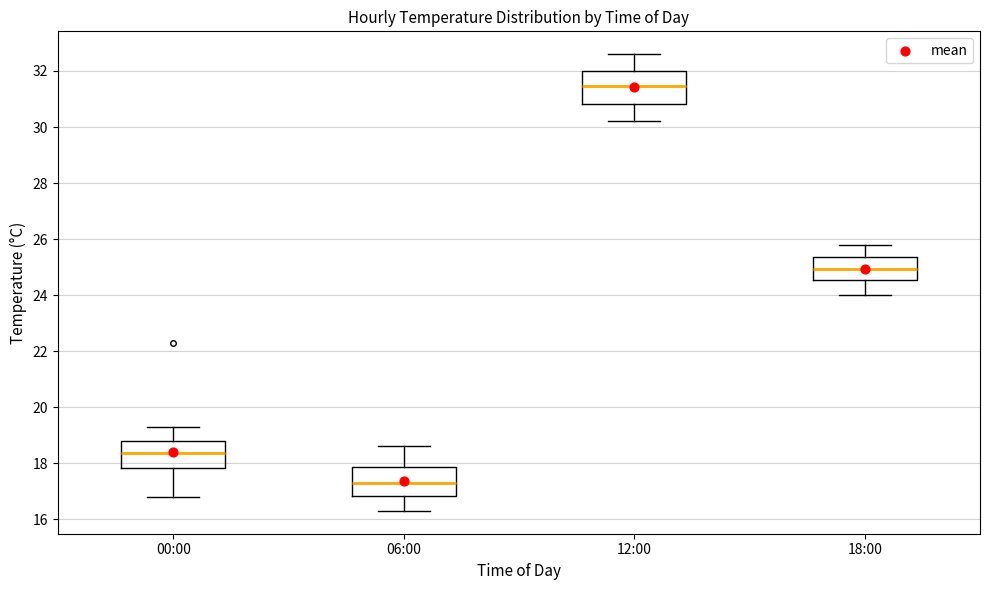

Where is the lower edge of the box for 00:00 on the y-axis? The values are not printed on the chart, so give them approximately, as read against the axis.

17.8